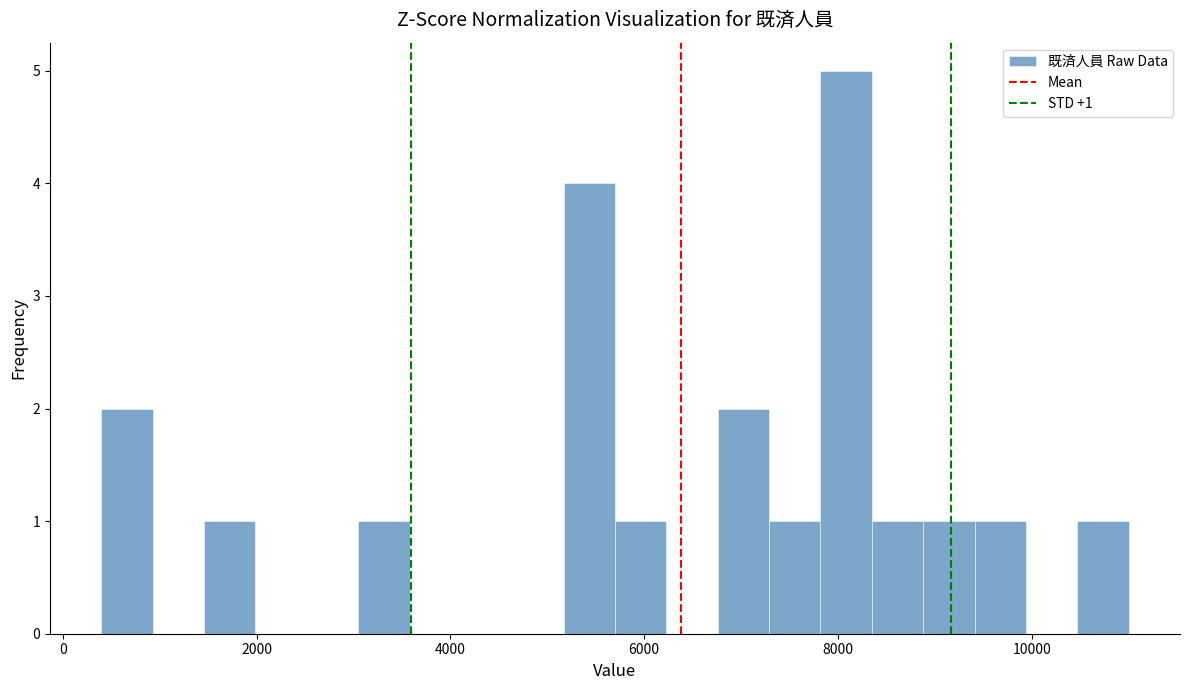

Read against the x-axis, roughly where is the centre of the tallest bar?

8000